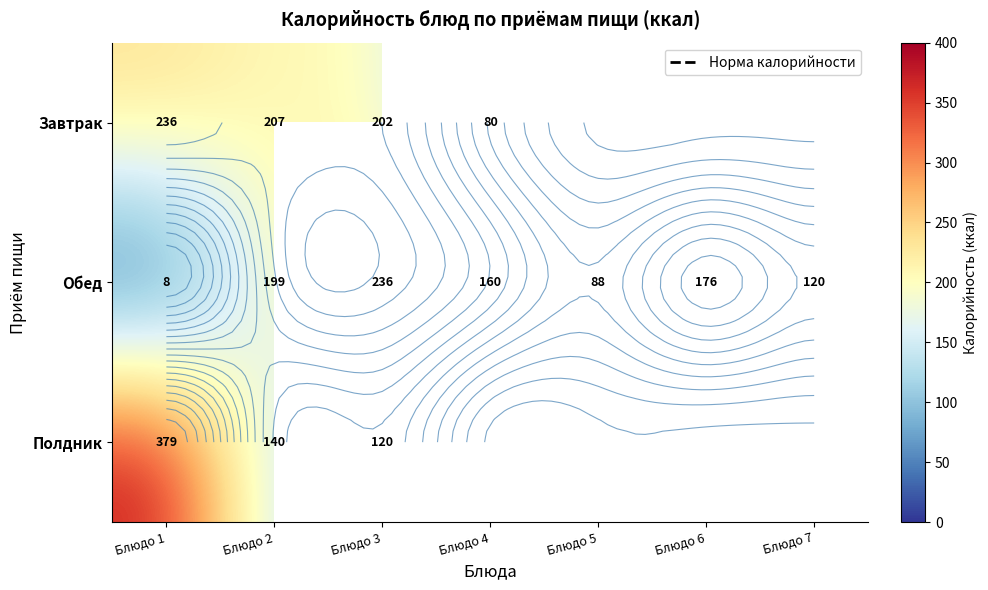

The value of Обед at Блюдо 1 is 7.8. True or false?

True